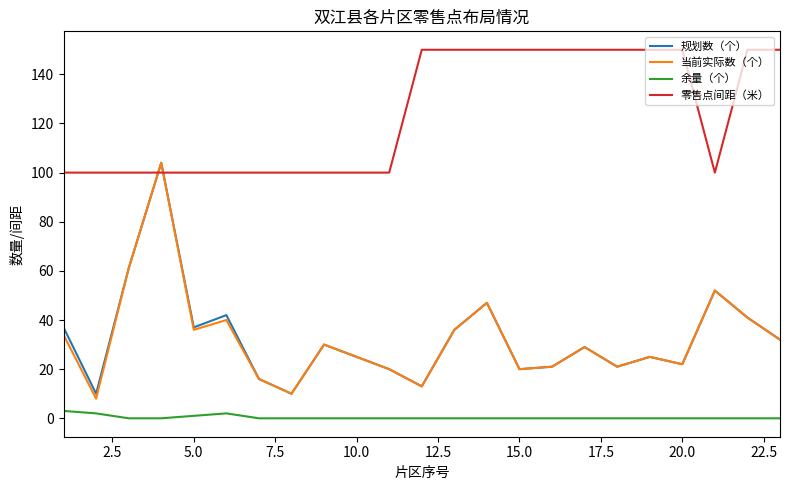

Which series has the largest total across all categories?

零售点间距（米）